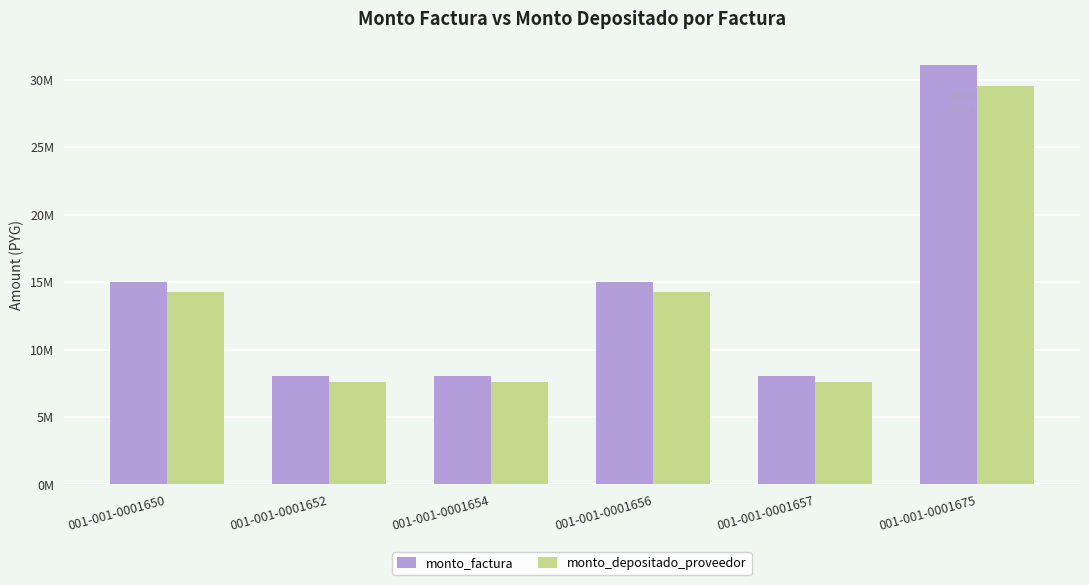

Are the bars horizontal?

No